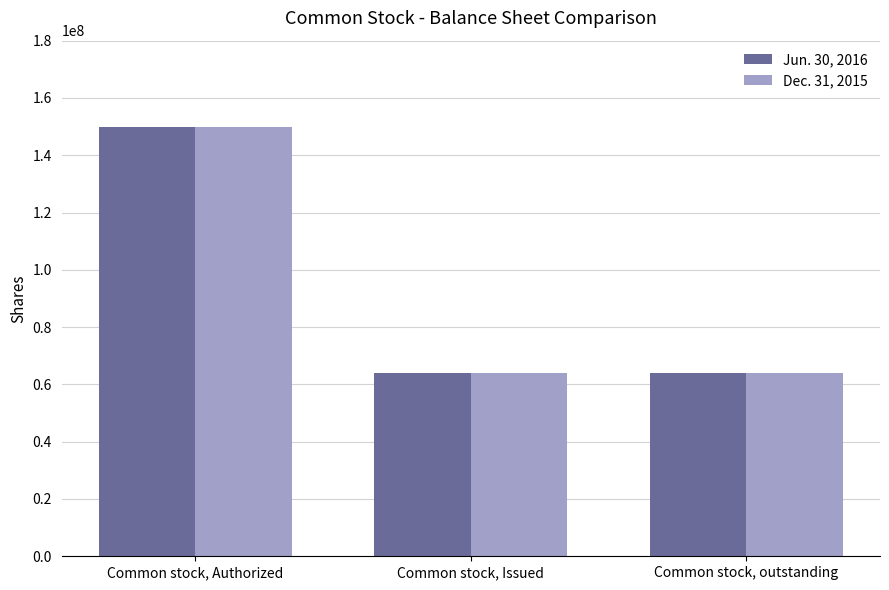

How many values in the Jun. 30, 2016 series exceed 63968798?

1